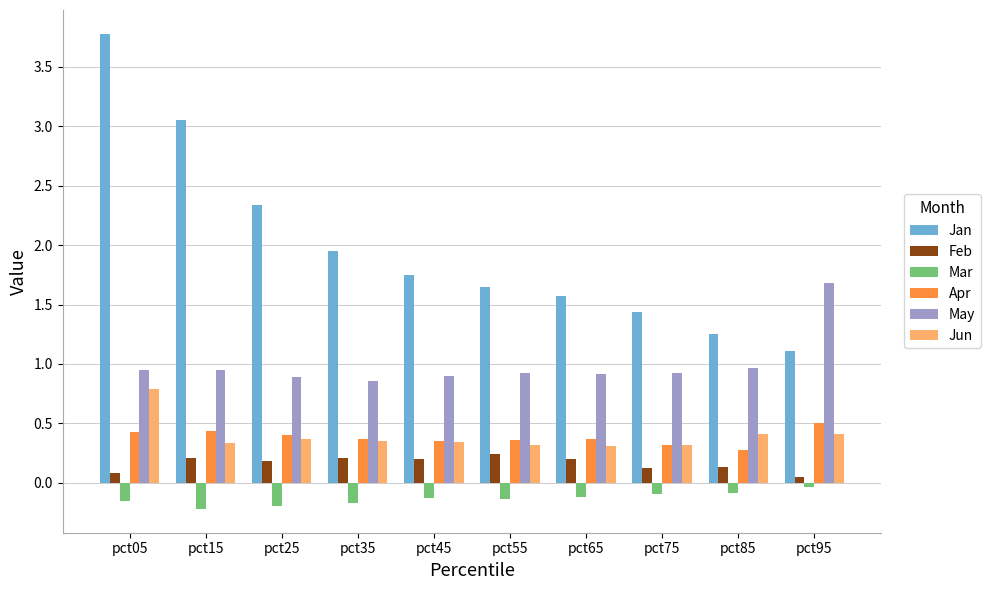

Which series has the widest spread of values?

Jan